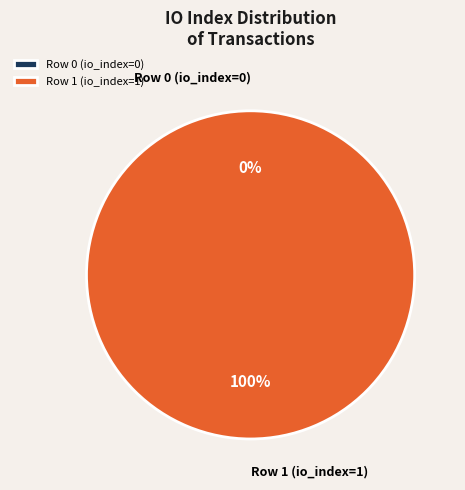

Does Row 0 (io_index=0) account for over 50% of the chart?

No